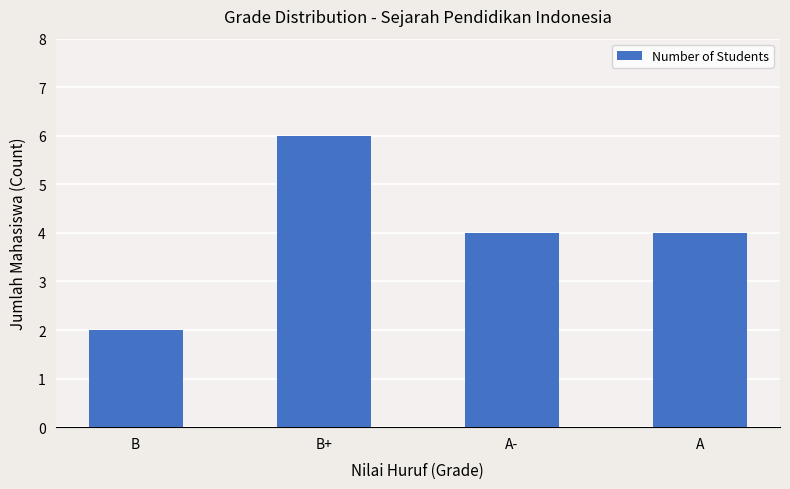

What is the ratio of the value at B to the value at A?

0.5